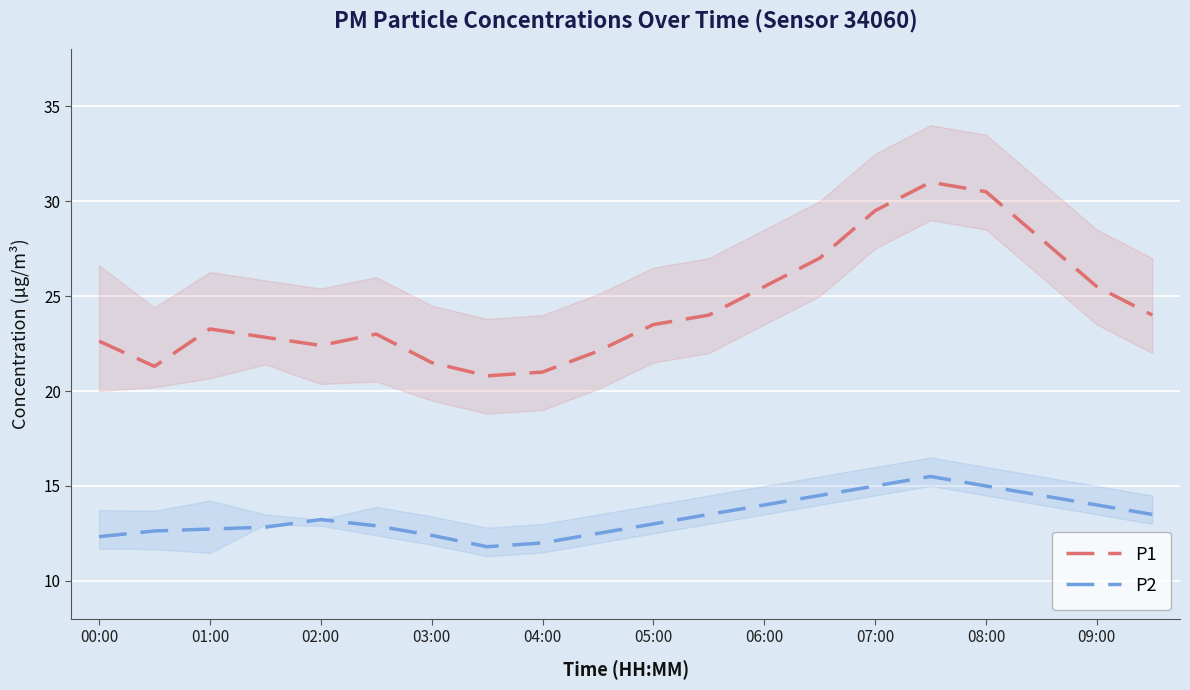

What is the maximum value for P2?

15.5